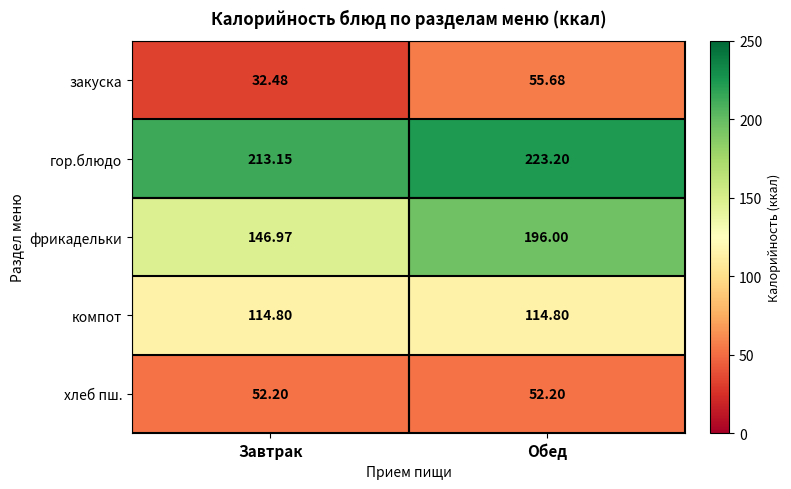

Where does the гор.блюдо series first go above 223?

Обед